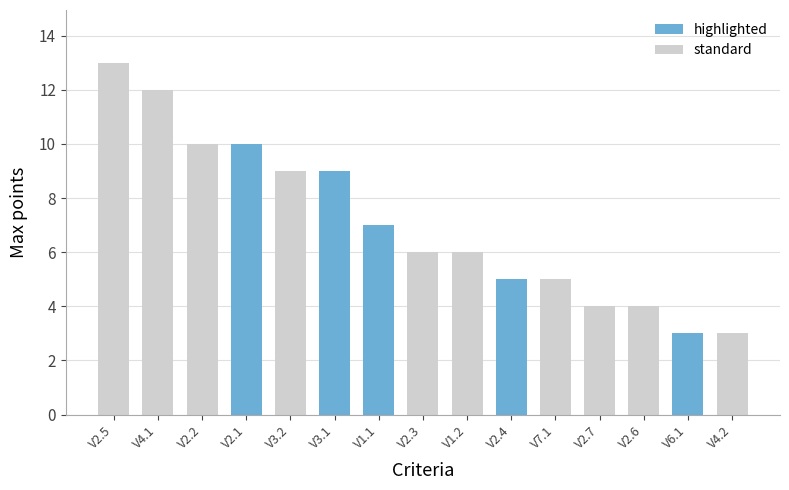

How many distinct data groups are displayed?

1